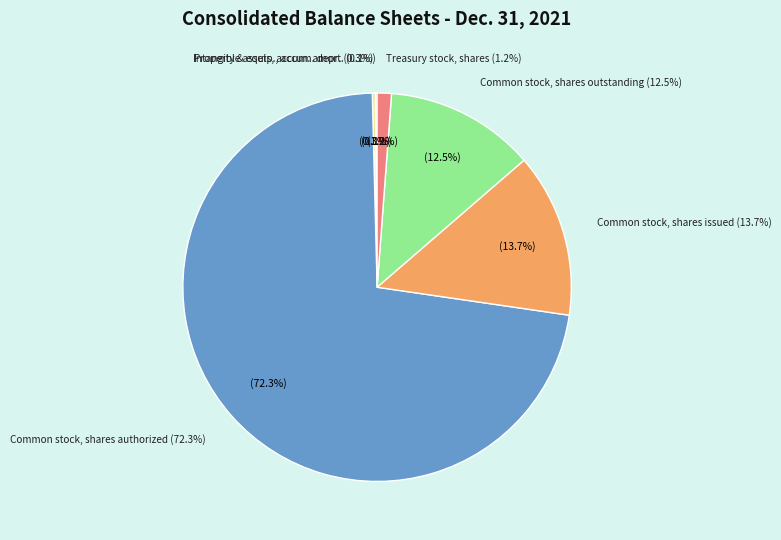

Is Property and equipment, accumulated depreciation the majority of the pie?

No